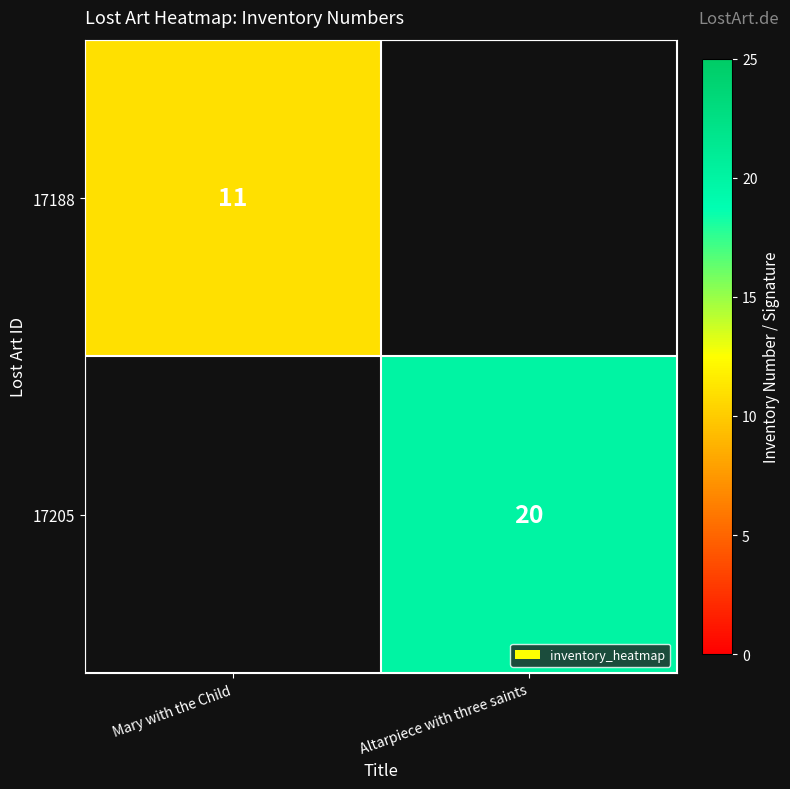

The value of 17188 at Mary with the Child is 19. True or false?

False